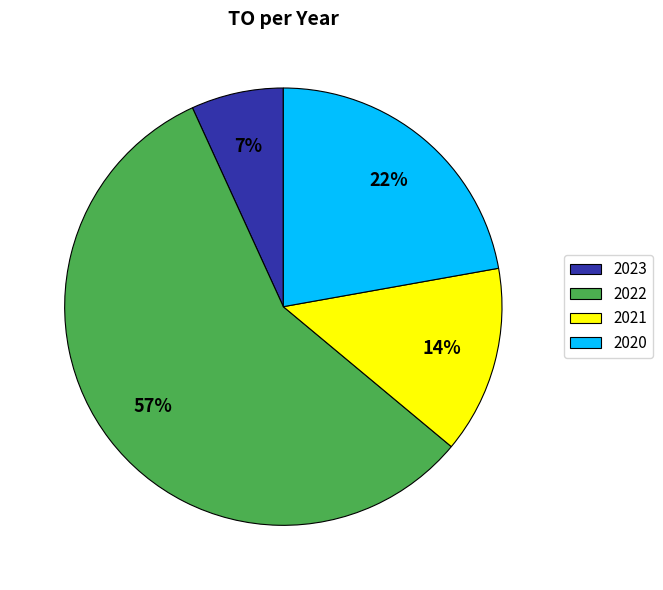

To the nearest percent, what is the average slice percentage?

25%